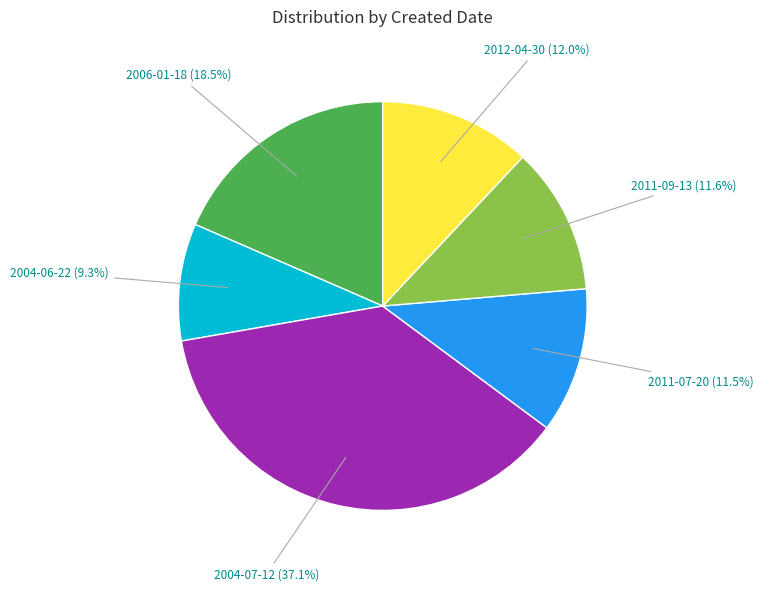

How many segments does this pie chart have?

6